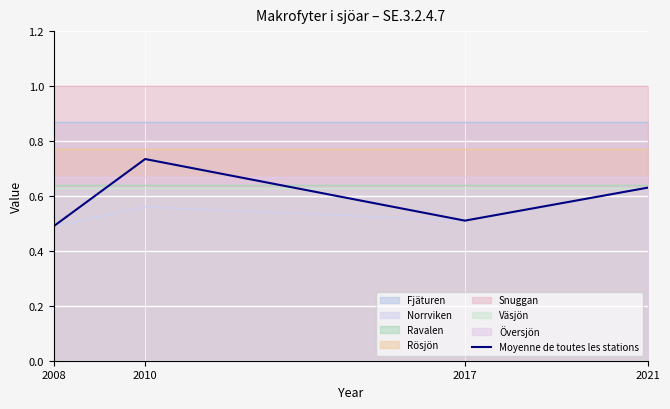

The chart shows a value of 1.1 at 2021. True or false?

False